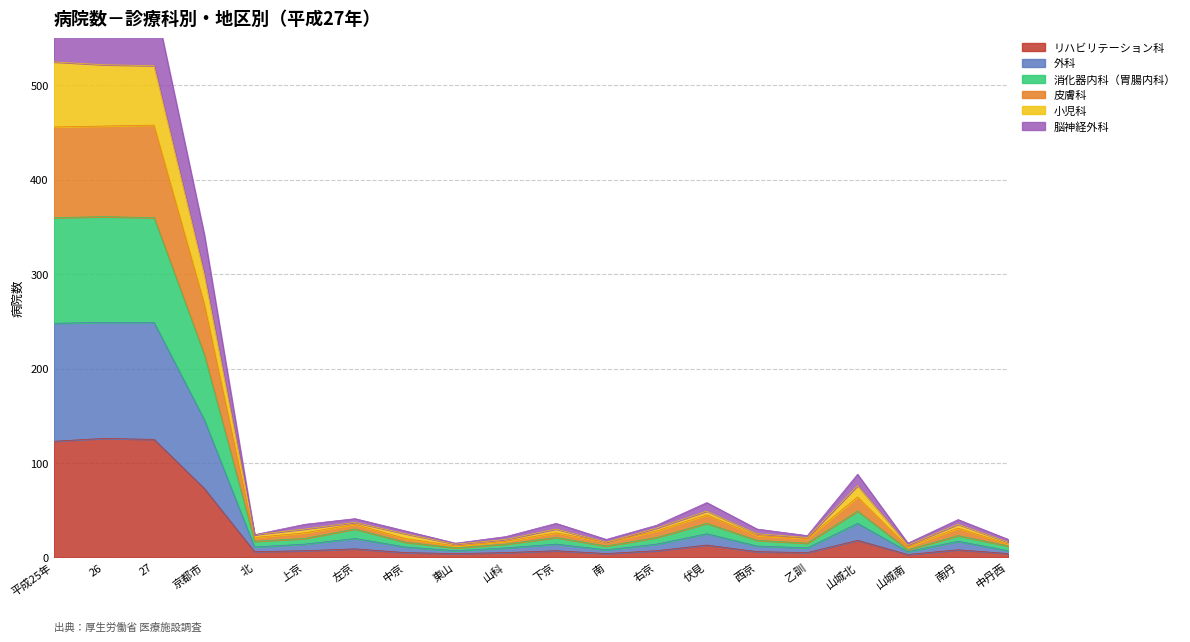

What is the maximum value for リハビリテーション科?

126